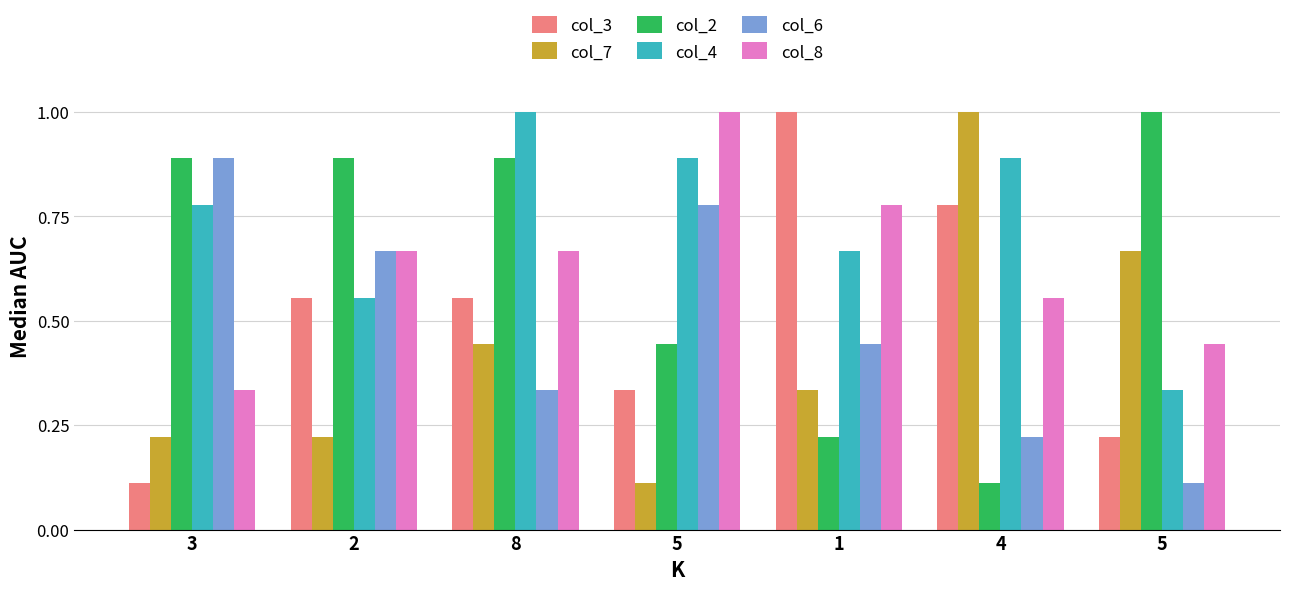

How many data points does each series have?

7